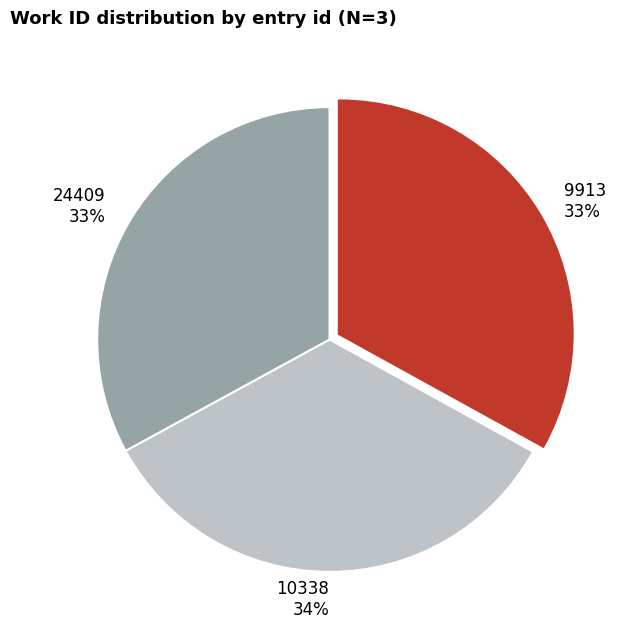

Combined, do 10338 and 24409 account for over 50%?

Yes